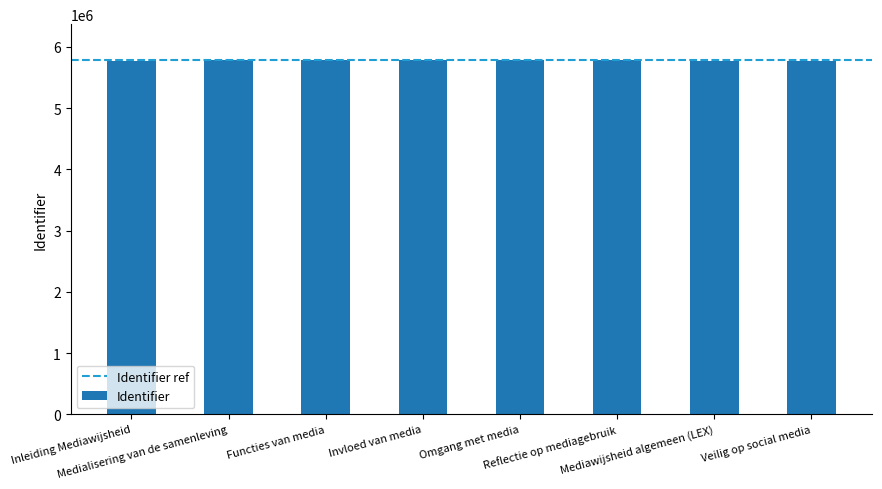

What is the average value?

5786031